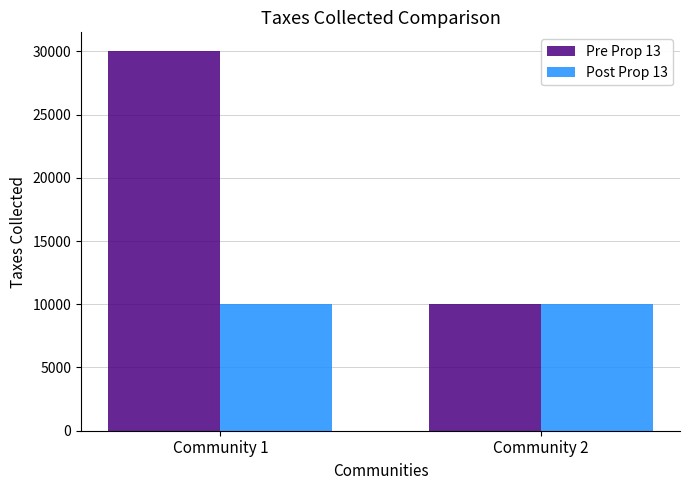

How many series are shown in this chart?

2